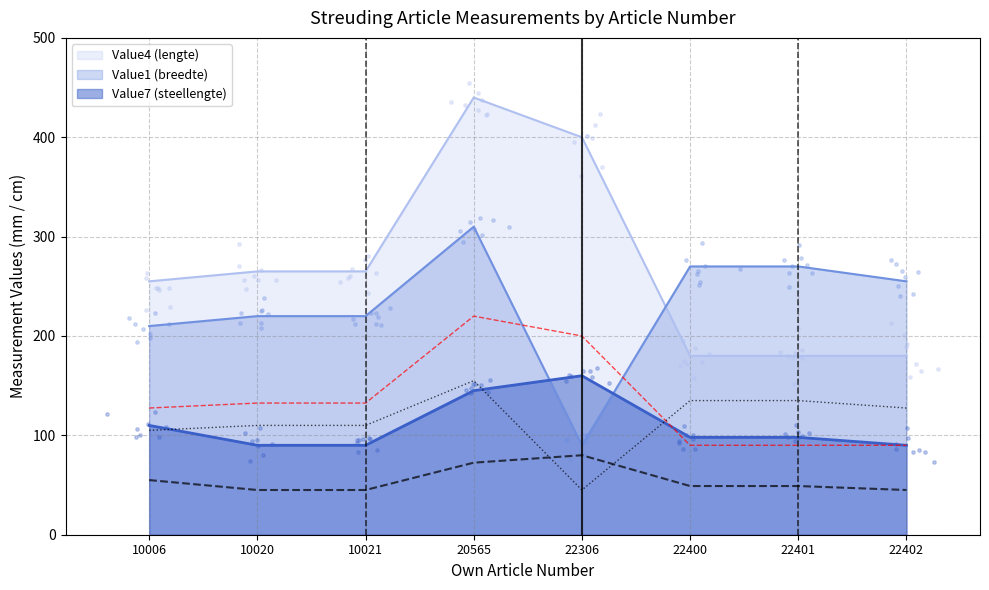

What are all the series names shown in the legend?

Value1 (breedte), Value4 (lengte), Value7 (steellengte)